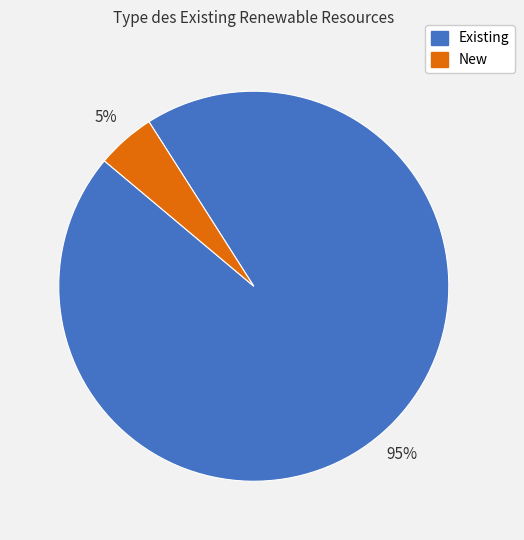

Combined, do New and Existing account for over 50%?

Yes